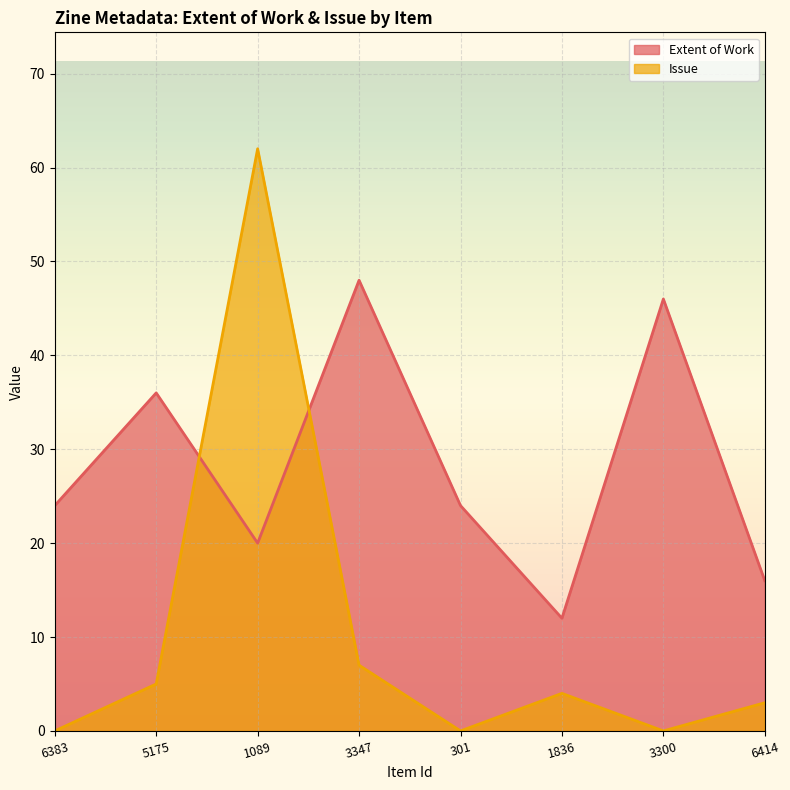

Rank the series by their average value, from highest to lowest.

Extent of Work, Issue